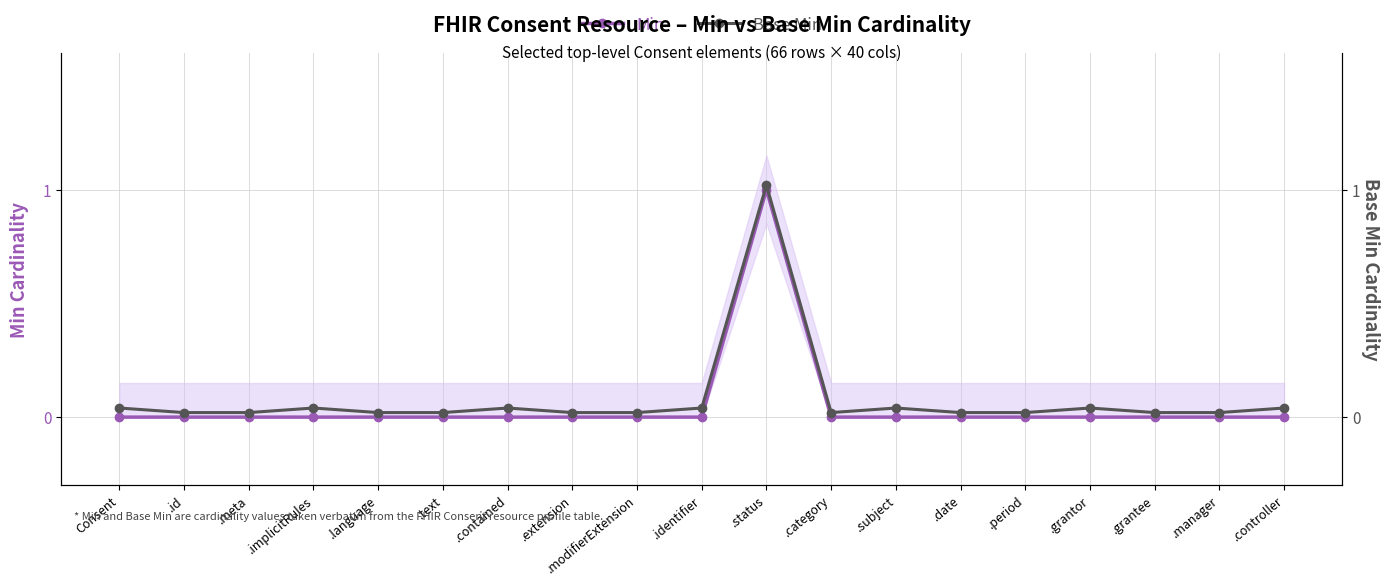

True or false: Base Min and Min cross at least once.

False